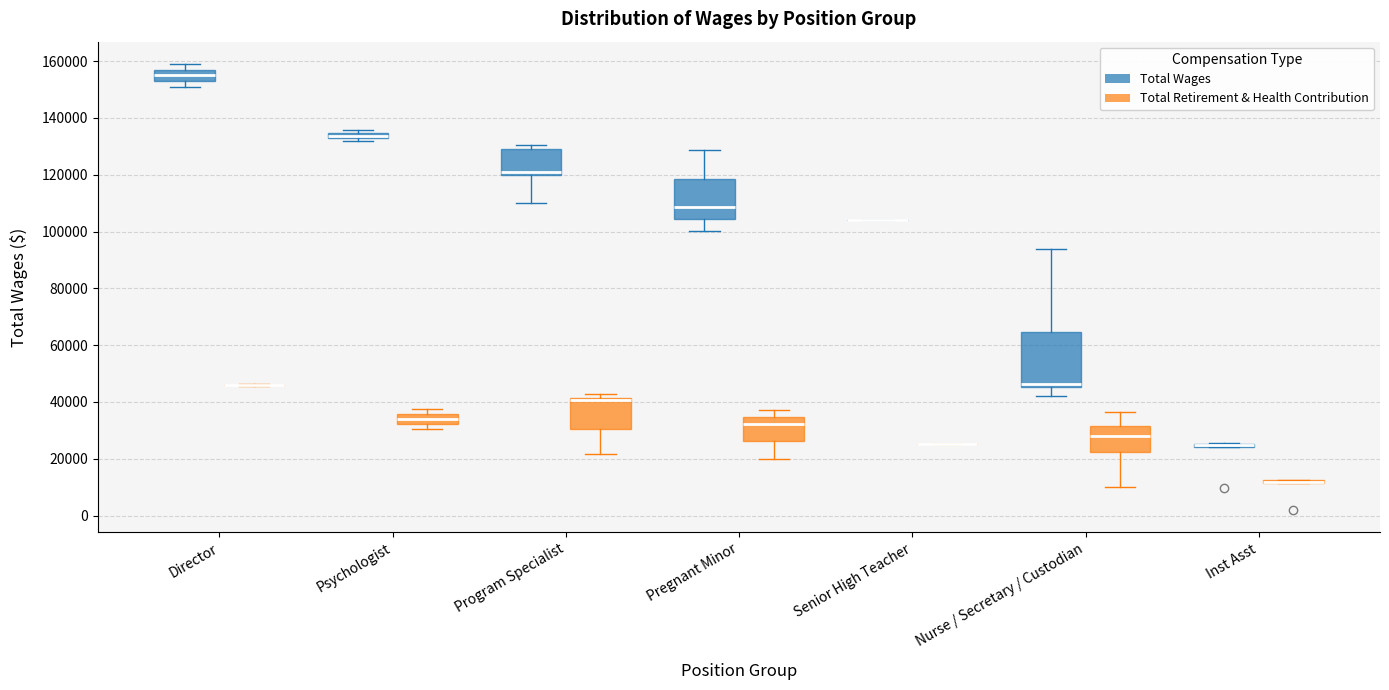

Which box is the tallest, from its lower edge to its upper edge?

Nurse / Secretary / Custodian (Total Wages)